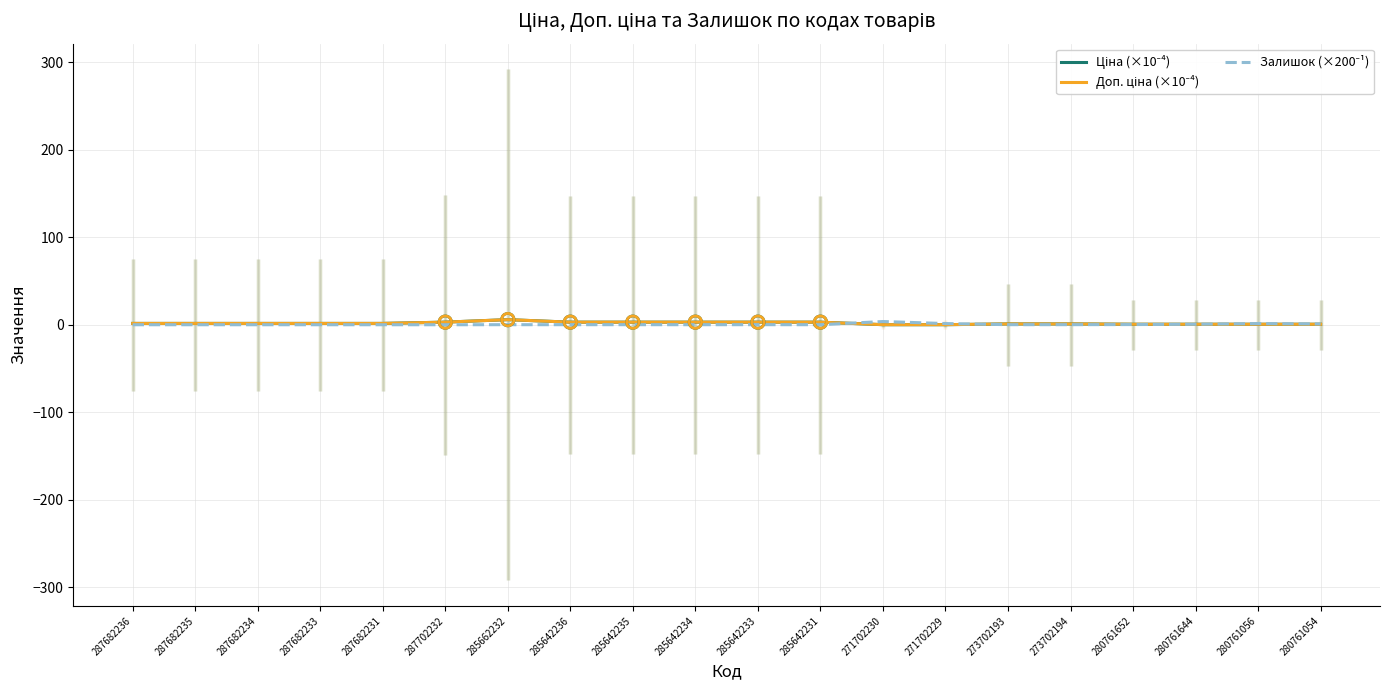

Which series has the largest Y range (max minus min)?

Ціна (×10⁻⁴)